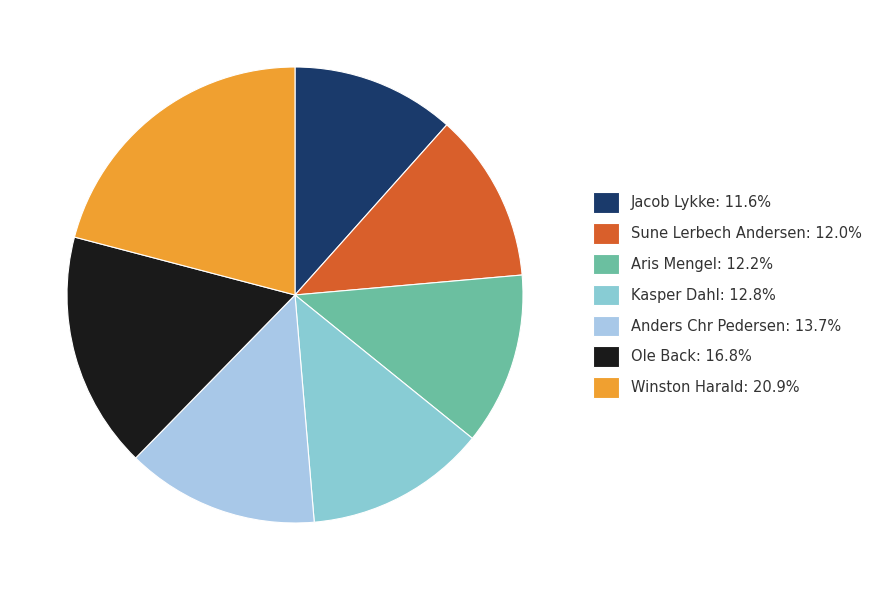

The Anders Chr Pedersen slice represents 14% of the pie. True or false?

True